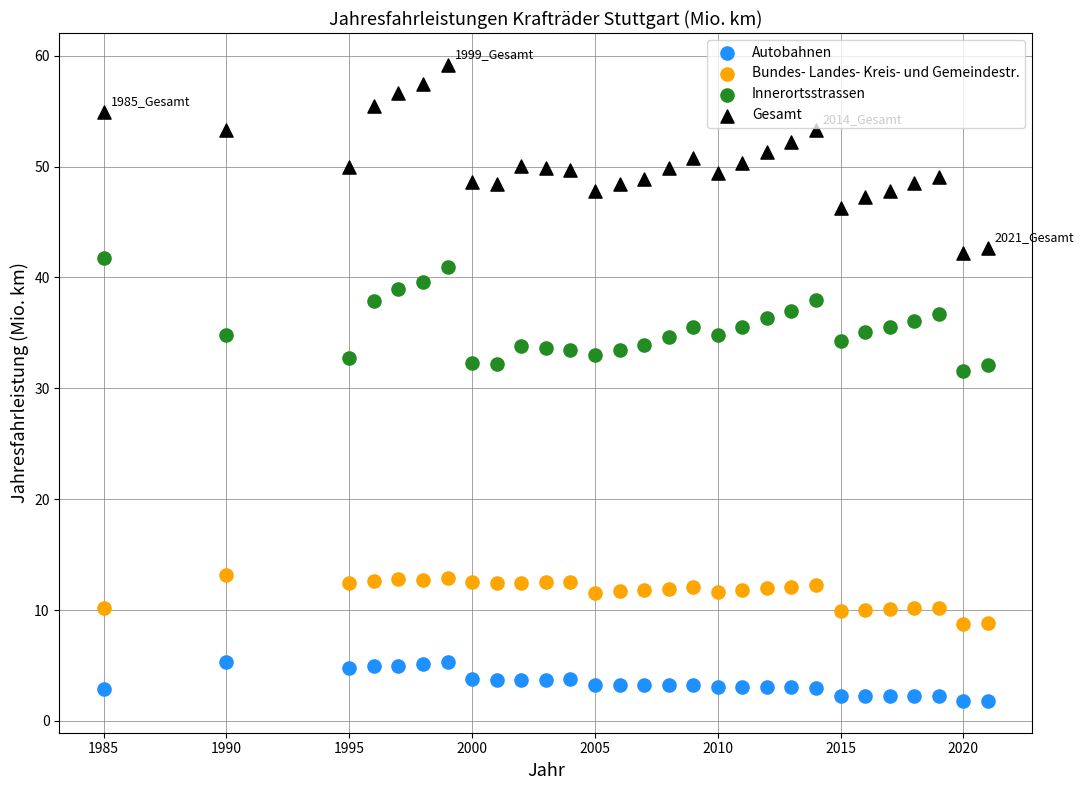

What are all the series names shown in the legend?

Autobahnen, Bundes- Landes- Kreis- und Gemeindestr., Innerortsstrassen, Gesamt